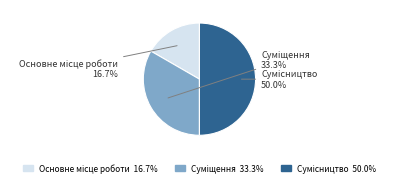

Combined, do Основне місце роботи and Суміщення account for over 50%?

No